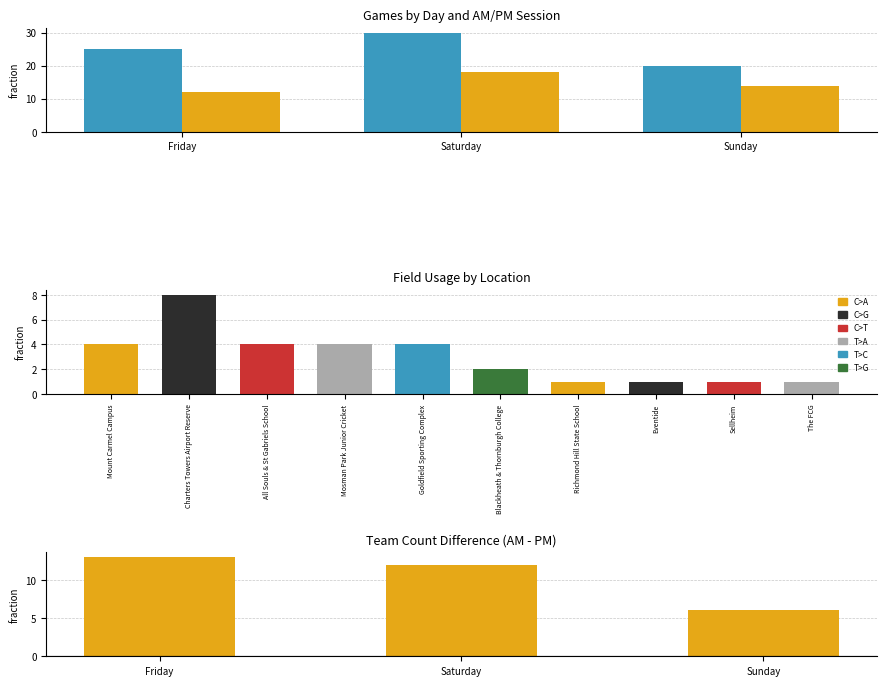

What is the difference between the maximum and second lowest values in the AM series?

5